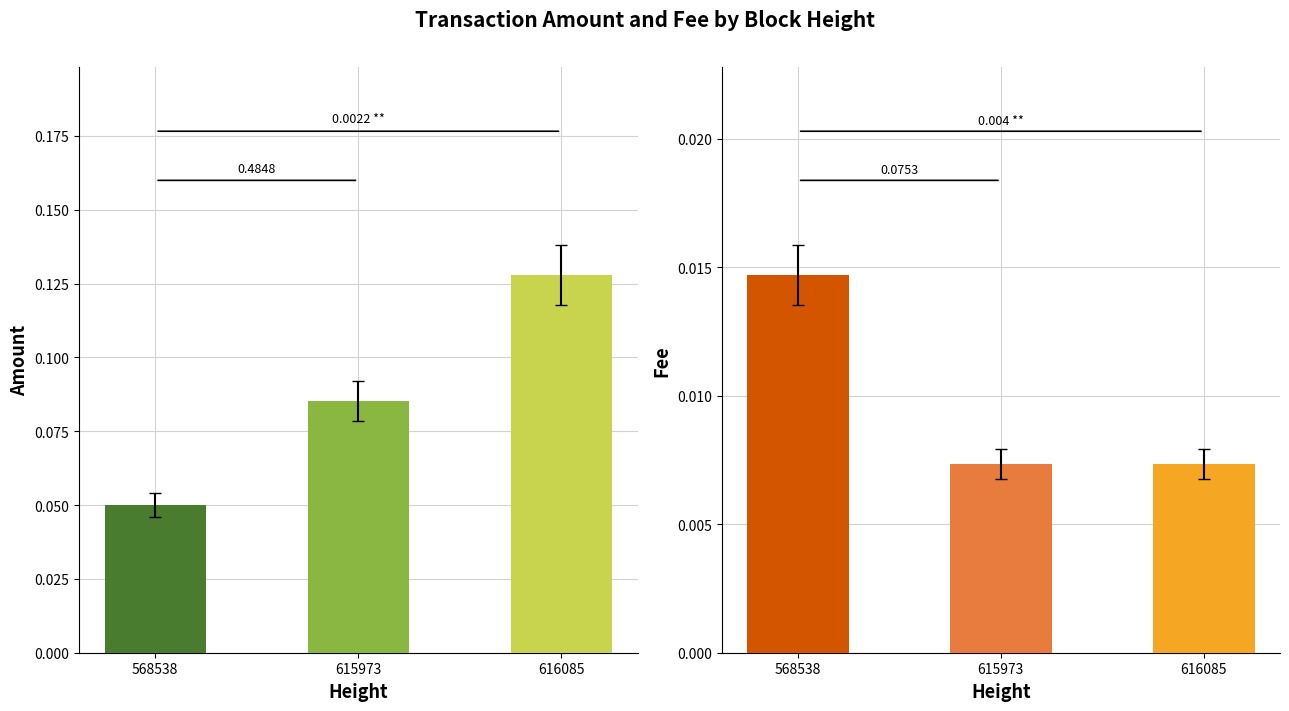

What is the greatest value displayed?

0.1